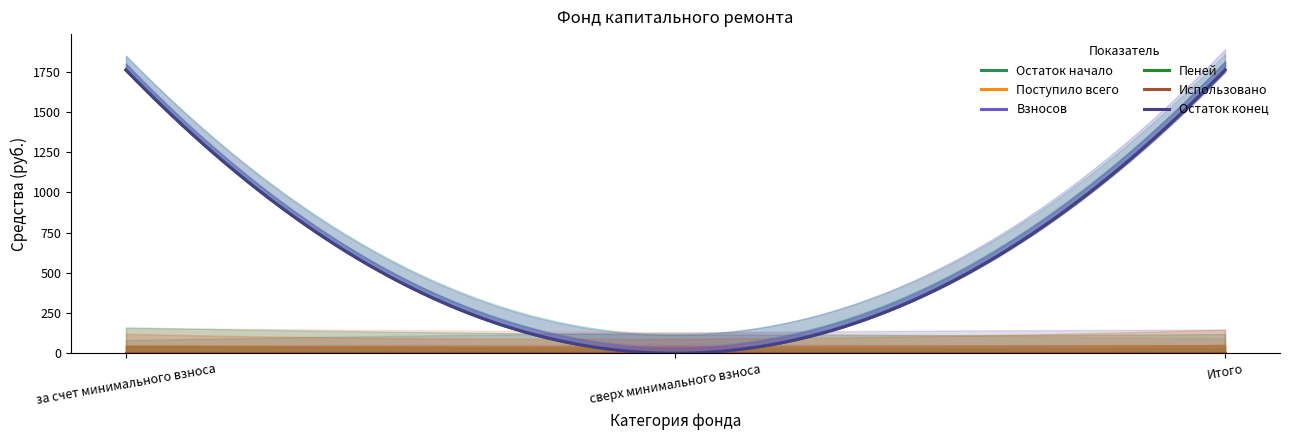

True or false: Остаток конец has a value of 3110.3 at за счет минимального взноса.

False